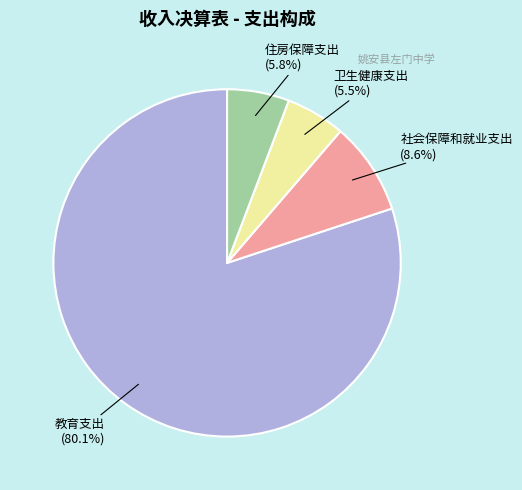

Which category accounts for the majority?

教育支出